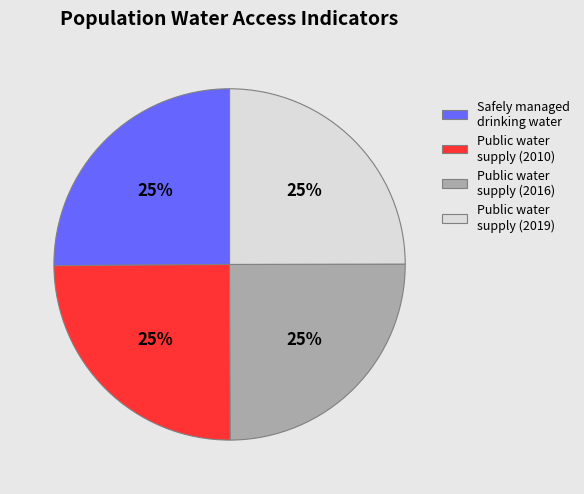

Approximately how many times larger is the value at Public water supply (2019) compared to Public water supply (2010)?

1.0